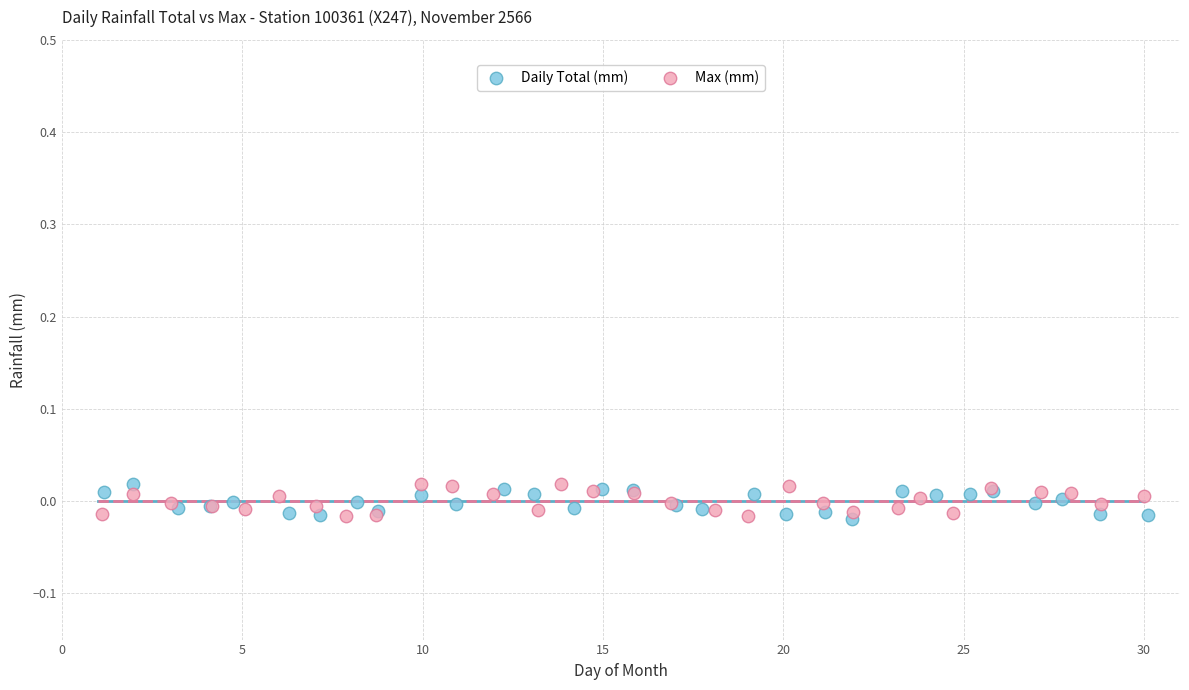

What are all the series names shown in the legend?

Daily Total (mm), Max (mm)